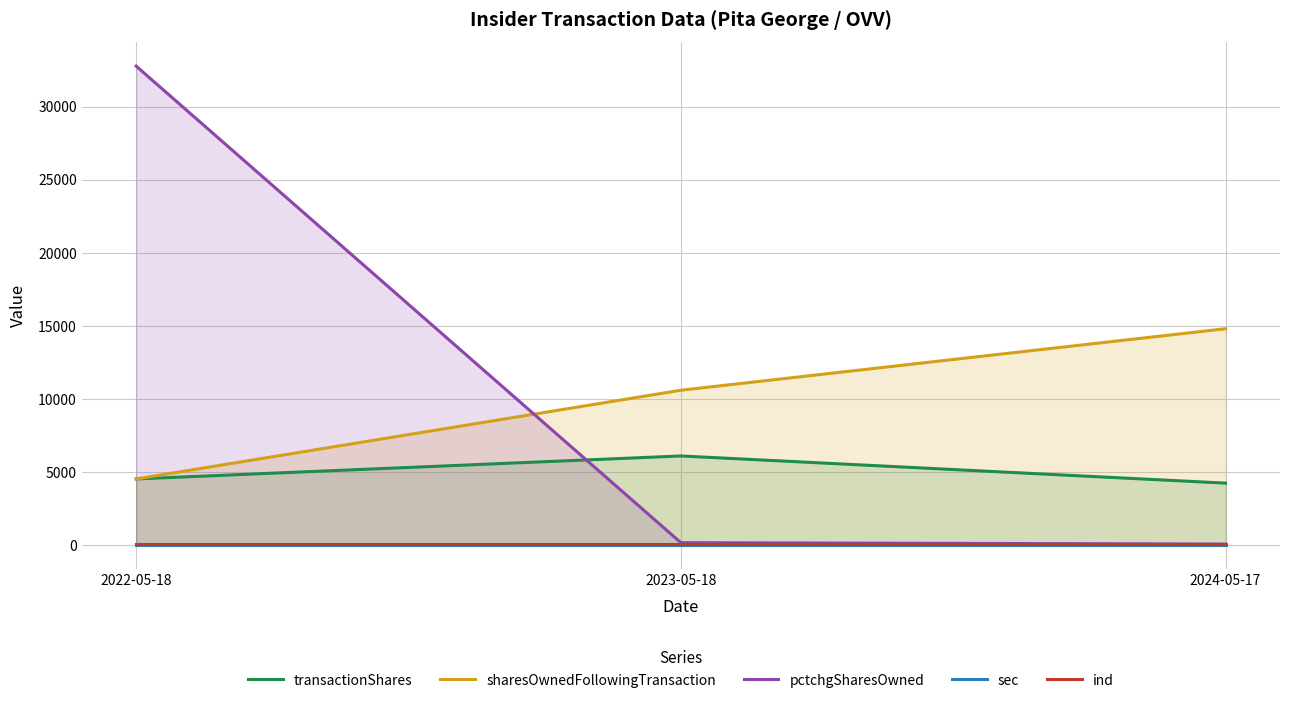

True or false: sharesOwnedFollowingTransaction has a value of 4245 at 2023-05-18.

False